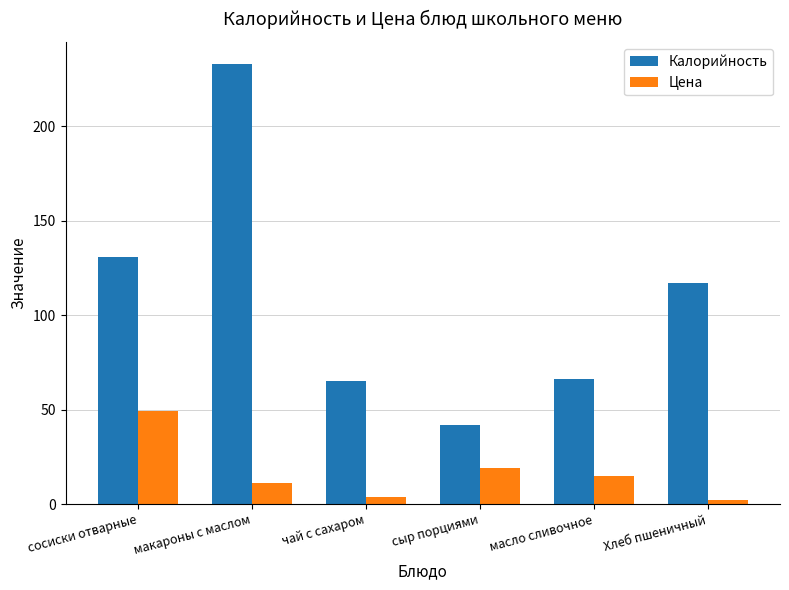

What is the difference between the Цена values at макароны с маслом and сосиски отварные?

38.1